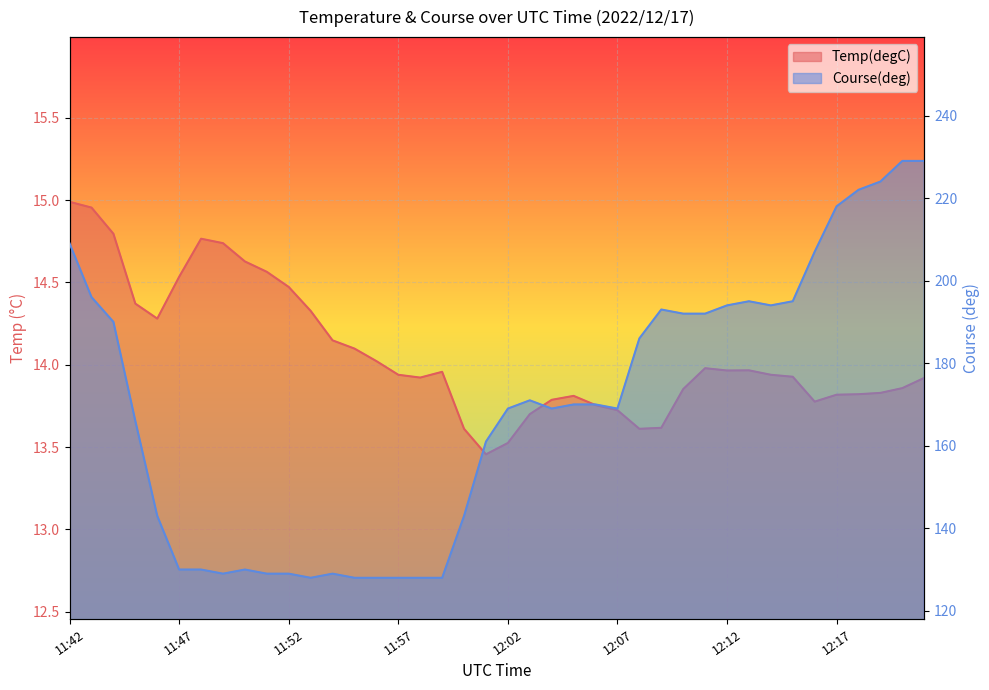

True or false: Temp(degC) and Course(deg) cross at least once.

False